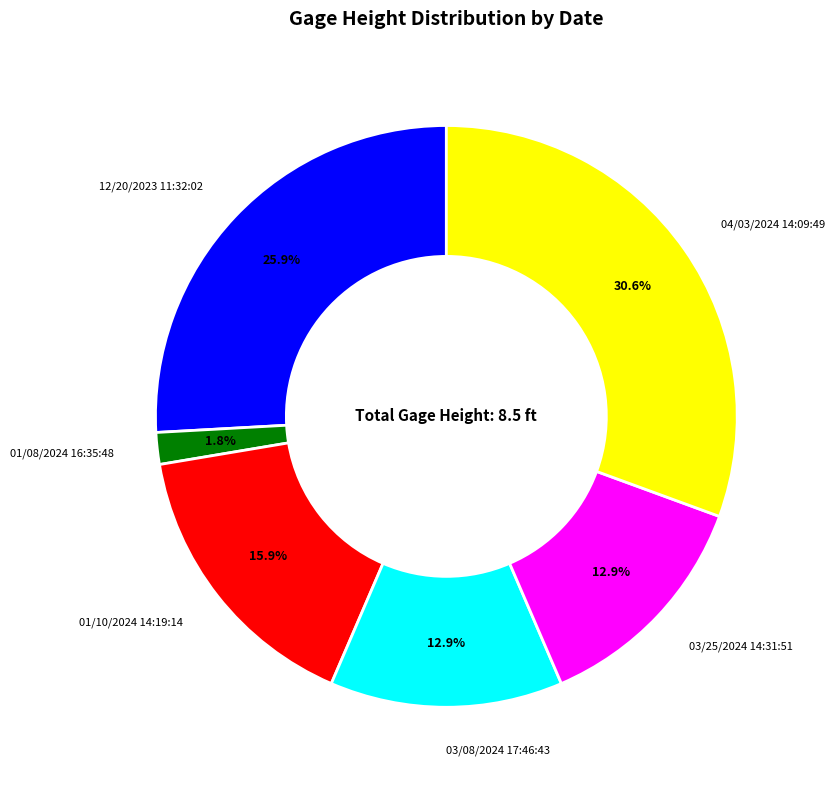

Does 03/08/2024 17:46:43 represent more than half of the total?

No